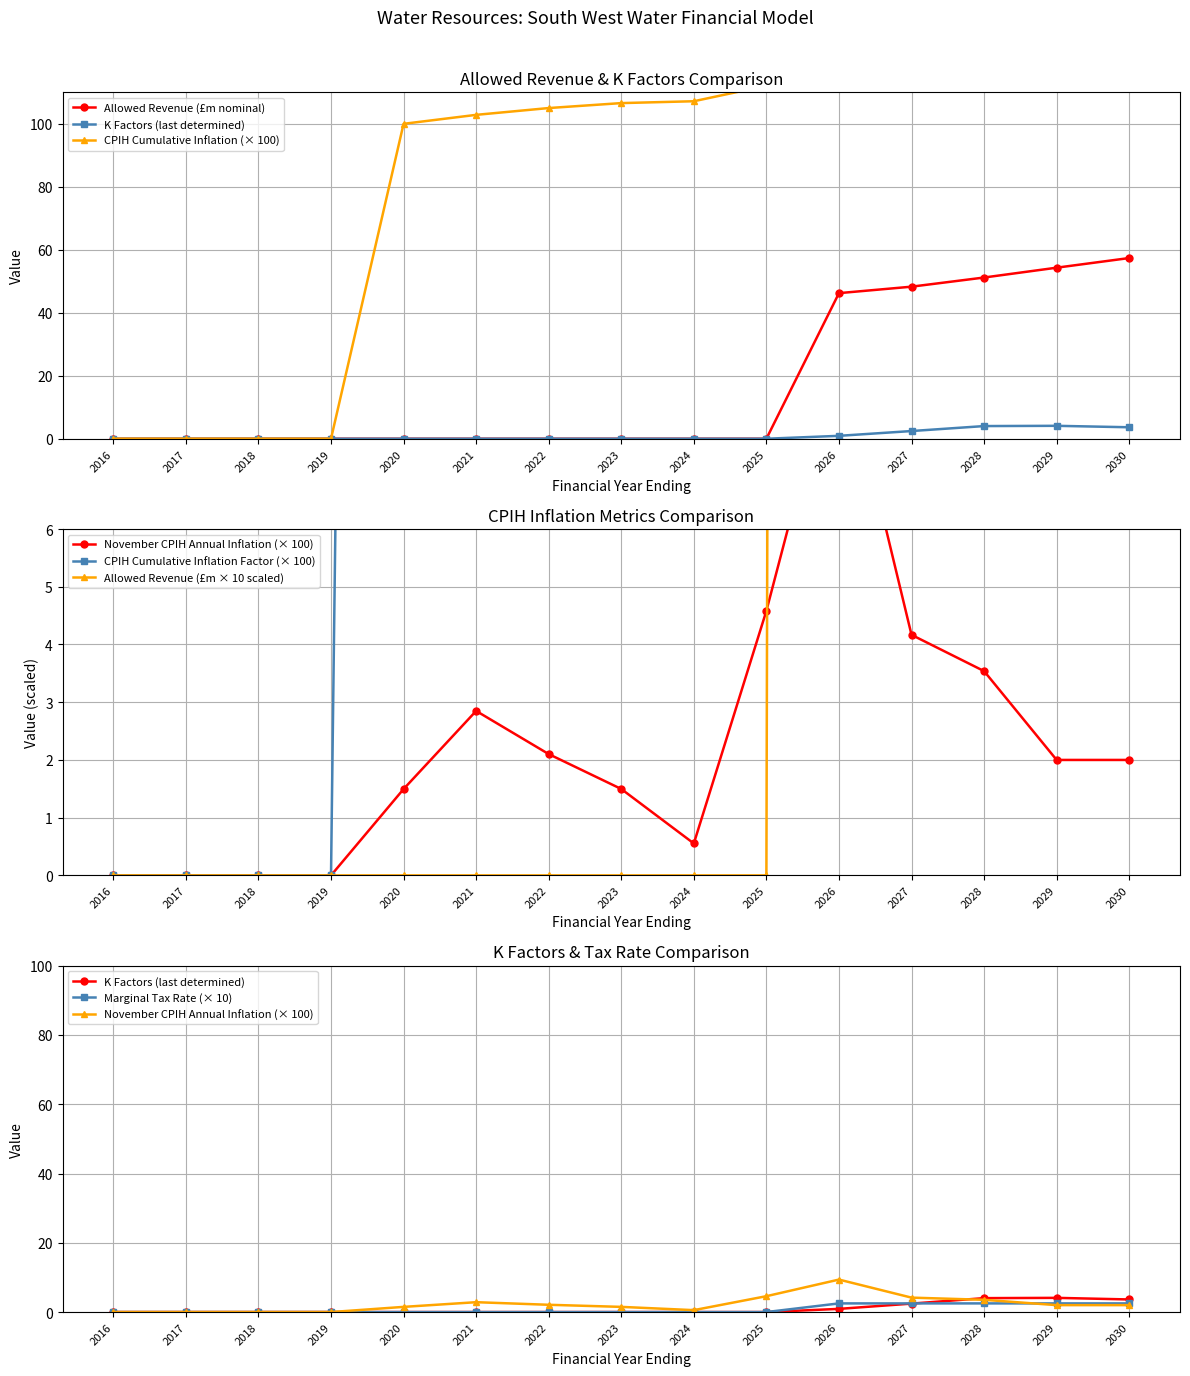

True or false: Allowed Revenue (nominal) and CPIH cumulative inflation factor cross at least once.

False